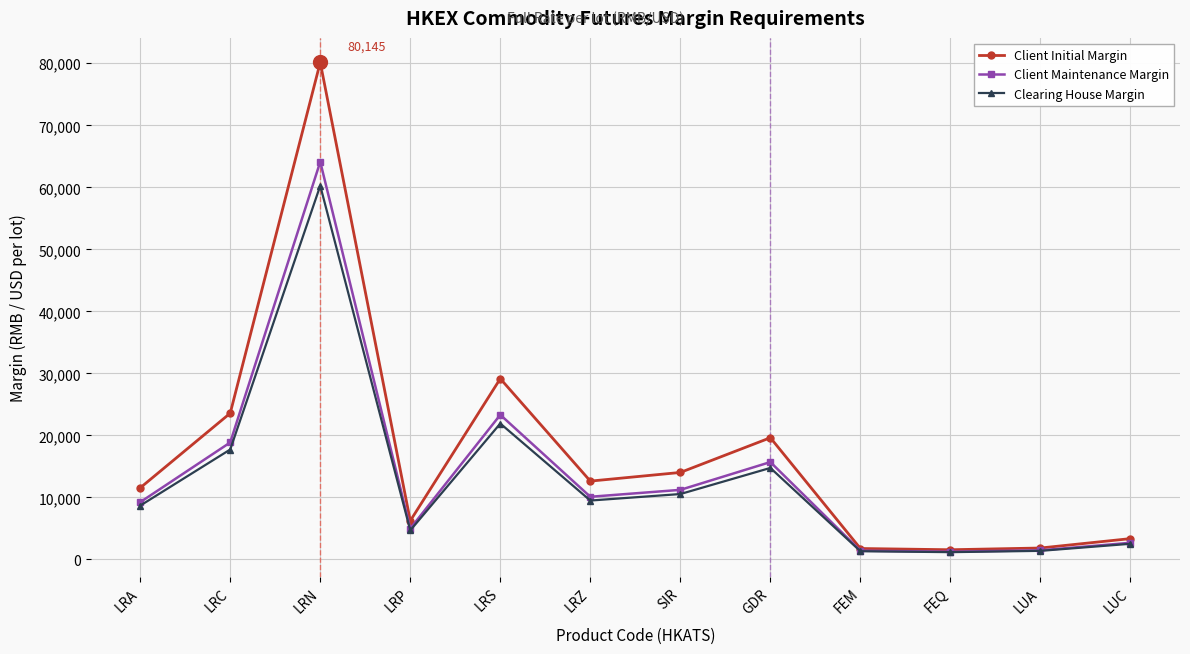

What is the highest value of the Clearing House Margin series?

60260